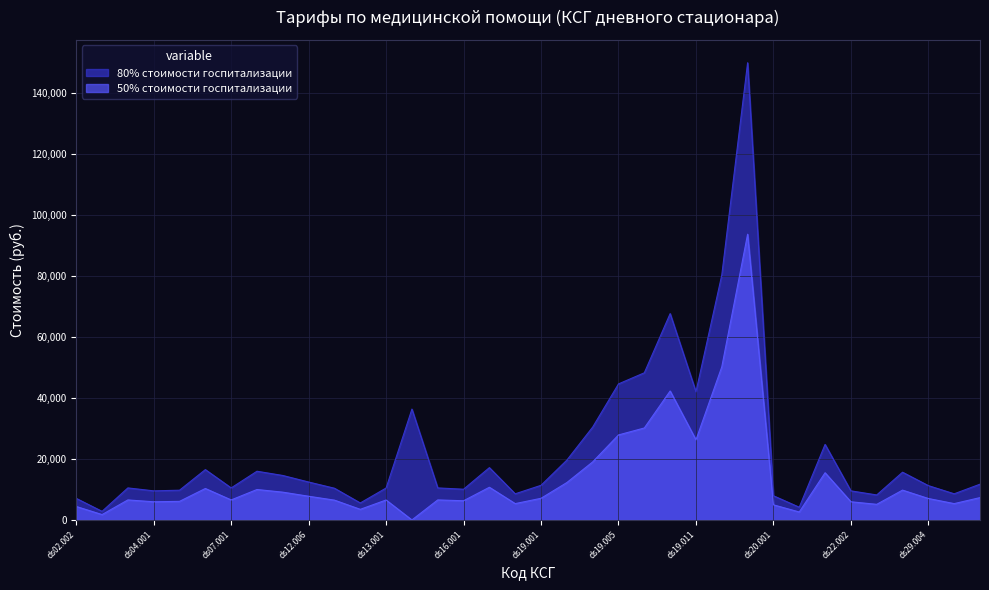

Reading left to right, transcribe all the data shown in this chart.

80% стоимости госпитализации: ds02.002=7083.6	ds02.006=2833.4	ds03.001=10518.0	ds04.001=9552.1	ds05.001=9766.8	ds06.001=16528.3	ds07.001=10518.0	ds11.001=15991.7	ds11.002=14596.5	ds12.006=12449.9	ds12.007=10410.7	ds12.008=5581.0	ds13.001=10483.7	ds13.002=36383.8	ds15.001=10518.0	ds16.001=10088.7	ds18.001=17172.3	ds18.004=8586.1	ds19.001=11376.7	ds19.002=19640.8	ds19.004=30480.9	ds19.005=44648.0	ds19.006=48297.1	ds19.007=67723.3	ds19.011=42072.2	ds19.012=80387.9	ds19.013=150043.1	ds20.001=7942.2	ds21.001=4185.8	ds22.001=24792.5	ds22.002=9552.1	ds23.001=8210.5	ds24.001=15669.7	ds29.004=11269.3	ds30.001=8586.1	ds35.001=11742.0
50% стоимости госпитализации: ds02.002=4427.2	ds02.006=1770.9	ds03.001=6573.8	ds04.001=5970.1	ds05.001=6104.2	ds06.001=10330.2	ds07.001=6573.8	ds11.001=9994.8	ds11.002=9122.8	ds12.006=7781.2	ds12.007=6506.7	ds12.008=3488.1	ds13.001=6552.3	ds13.002=0.0	ds15.001=6573.8	ds16.001=6305.5	ds18.001=10732.7	ds18.004=5366.4	ds19.001=7110.4	ds19.002=12275.5	ds19.004=19050.5	ds19.005=27905.0	ds19.006=30185.7	ds19.007=42327.1	ds19.011=26295.1	ds19.012=50242.4	ds19.013=93776.9	ds20.001=4963.9	ds21.001=2616.1	ds22.001=15495.3	ds22.002=5970.1	ds23.001=5131.6	ds24.001=9793.6	ds29.004=7043.3	ds30.001=5366.4	ds35.001=7338.8